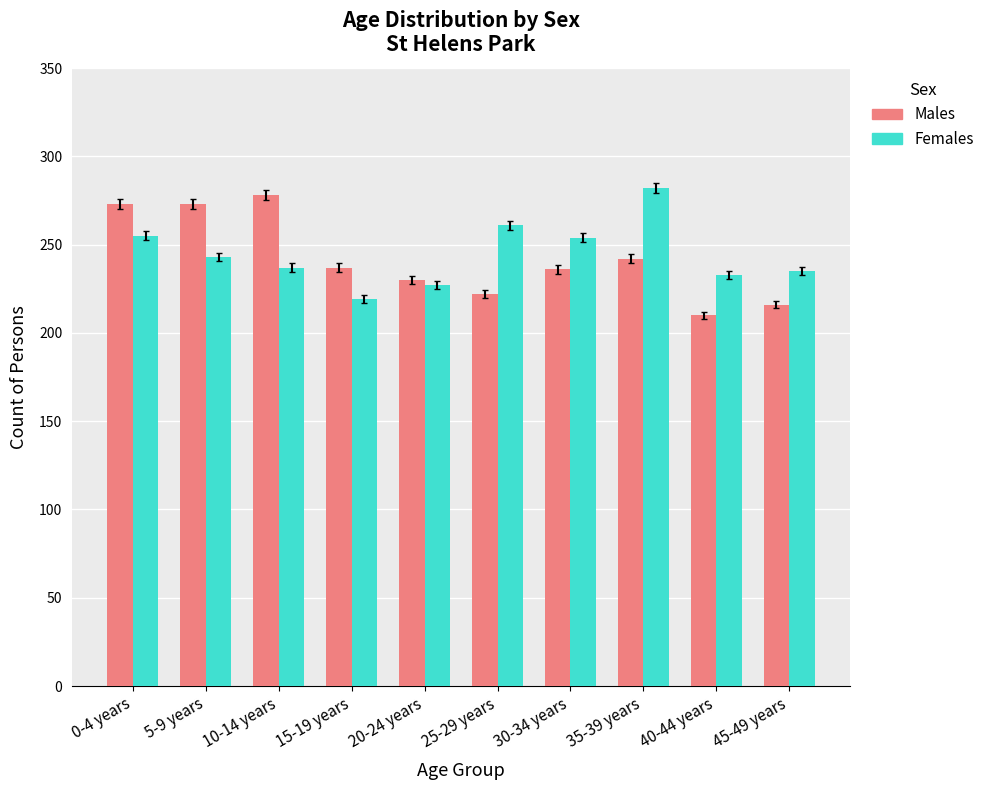

How many groups of bars are there?

10